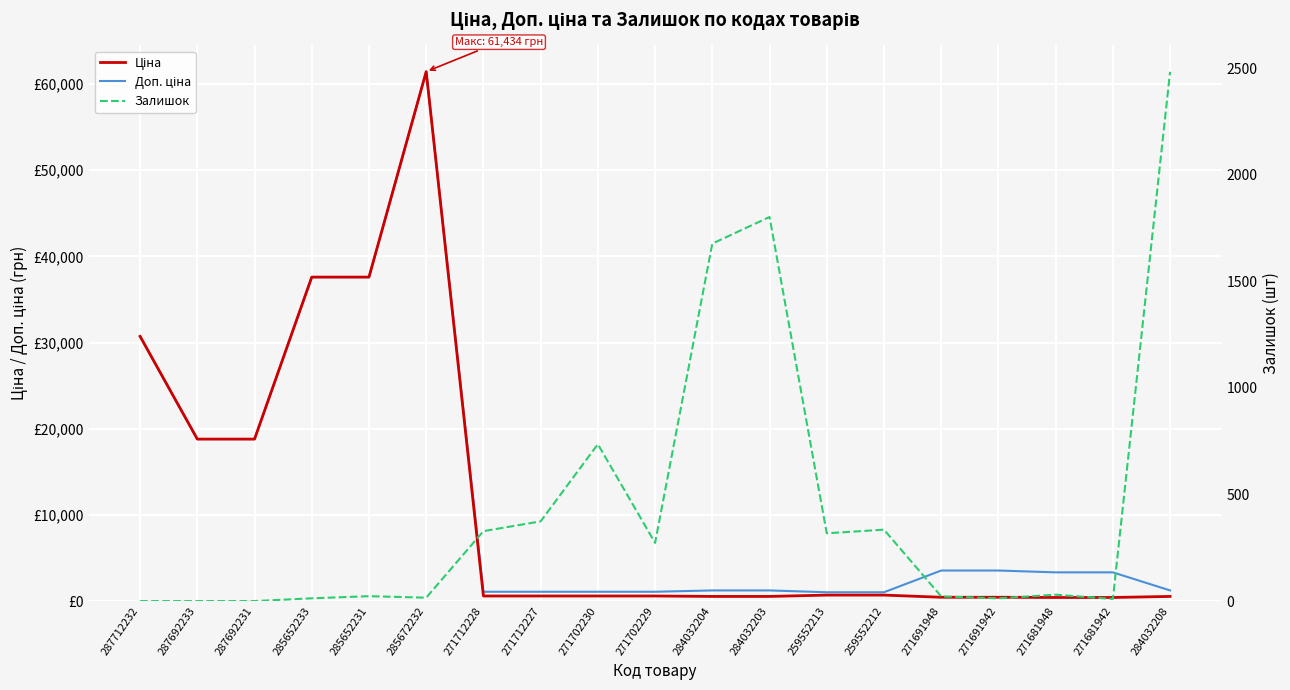

What is the minimum value for Доп. ціна?

1024.6